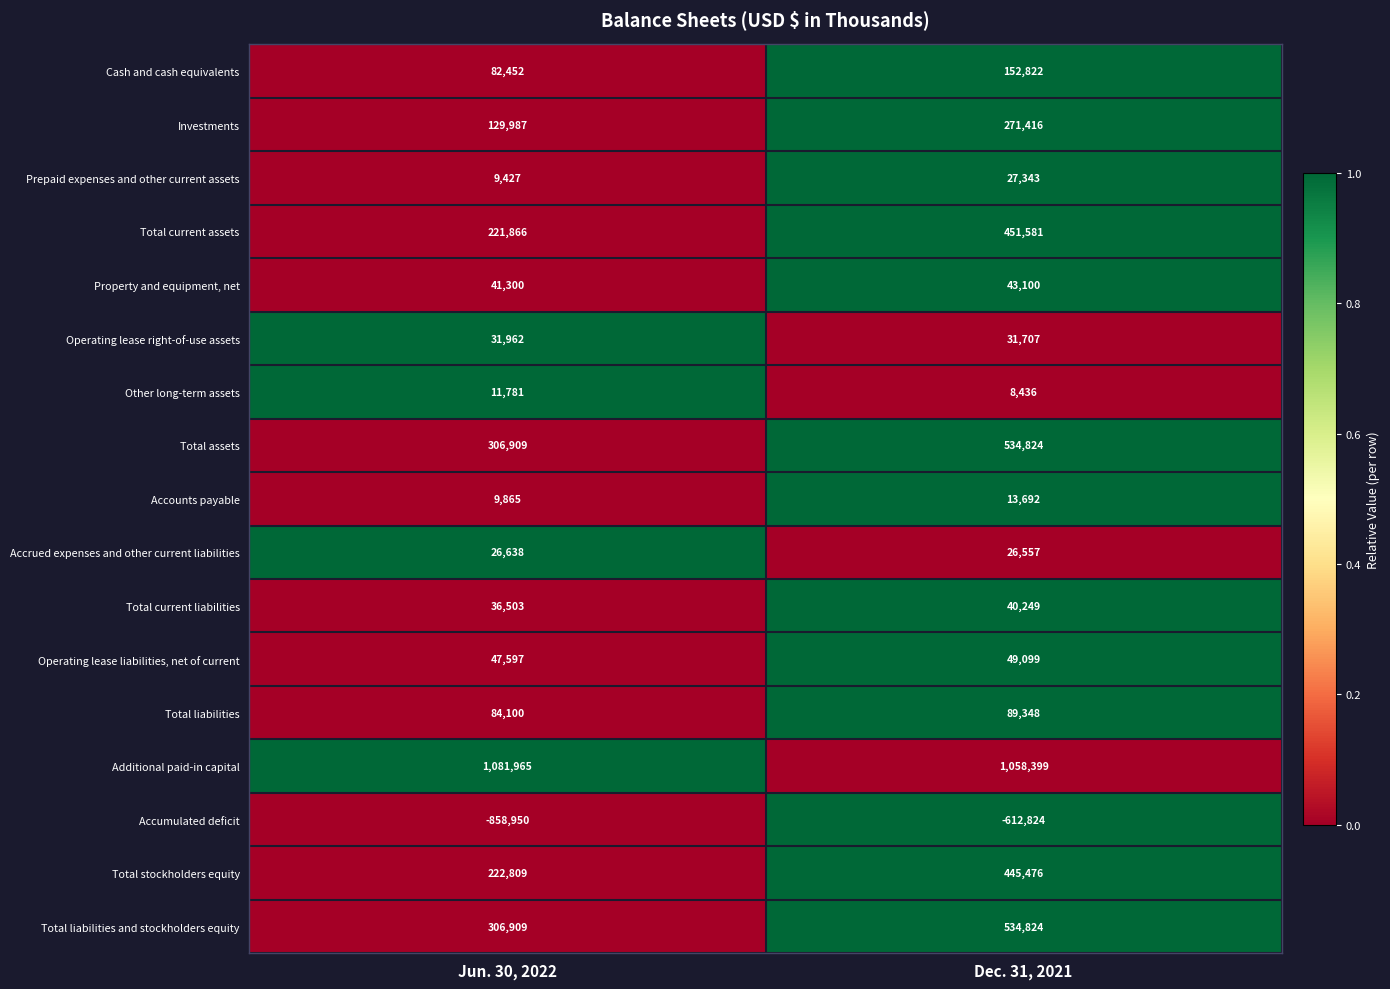

The value of Operating lease liabilities, net of current at Jun. 30, 2022 is 47597. True or false?

True